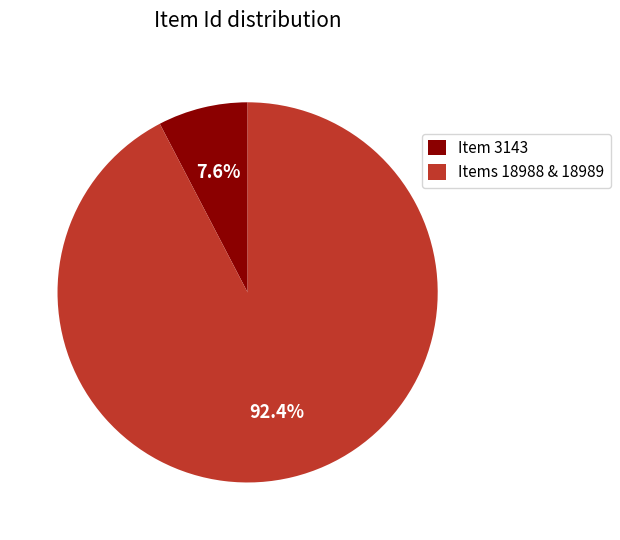

Does any single category account for the majority?

Yes